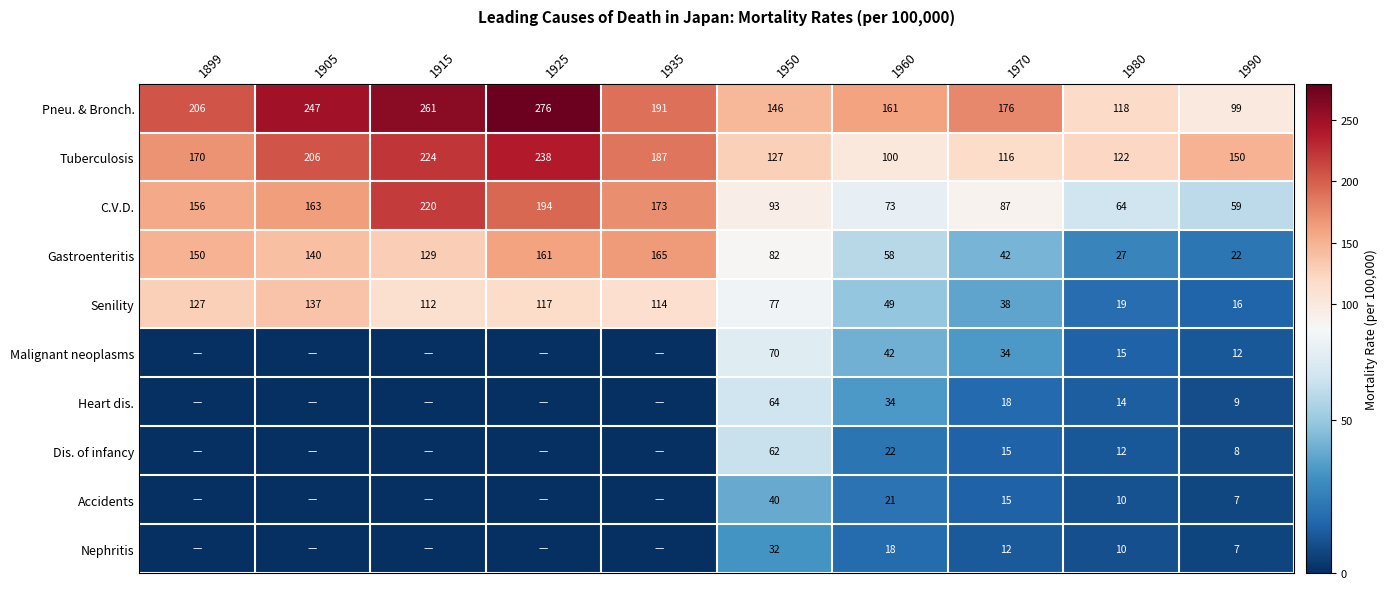

At which category does the chart reach its peak across all series?

1925